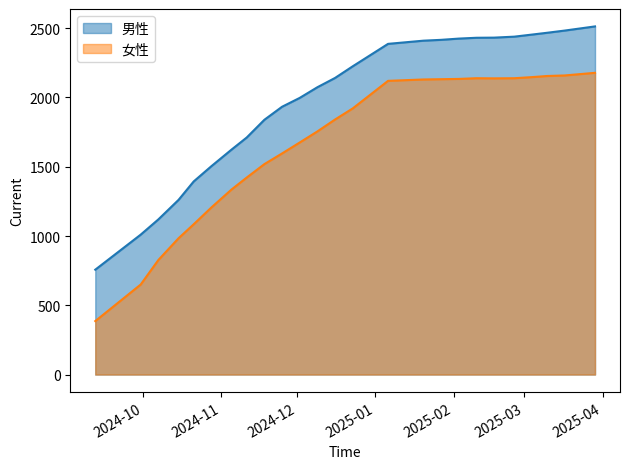

Which category has the lowest value in the 男性 series?

2024-09-12